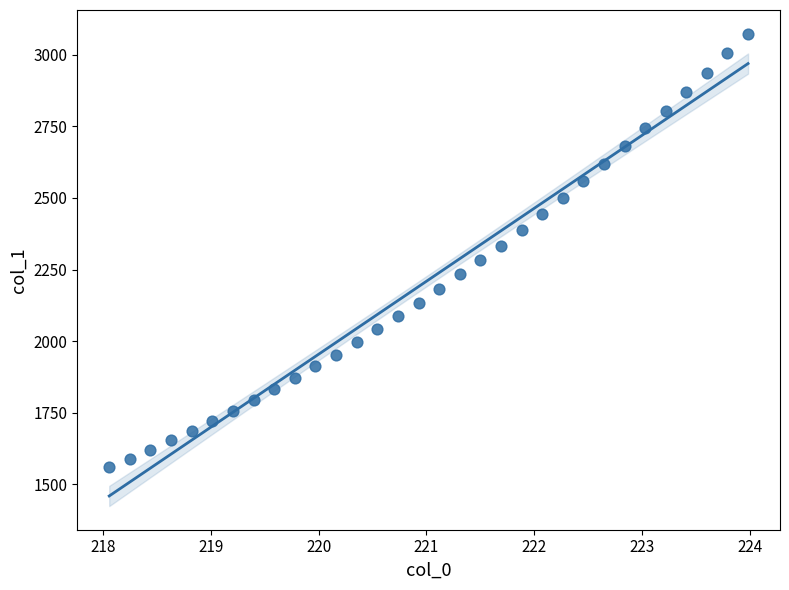

What is the range of Y values (max minus min)?

1514.5